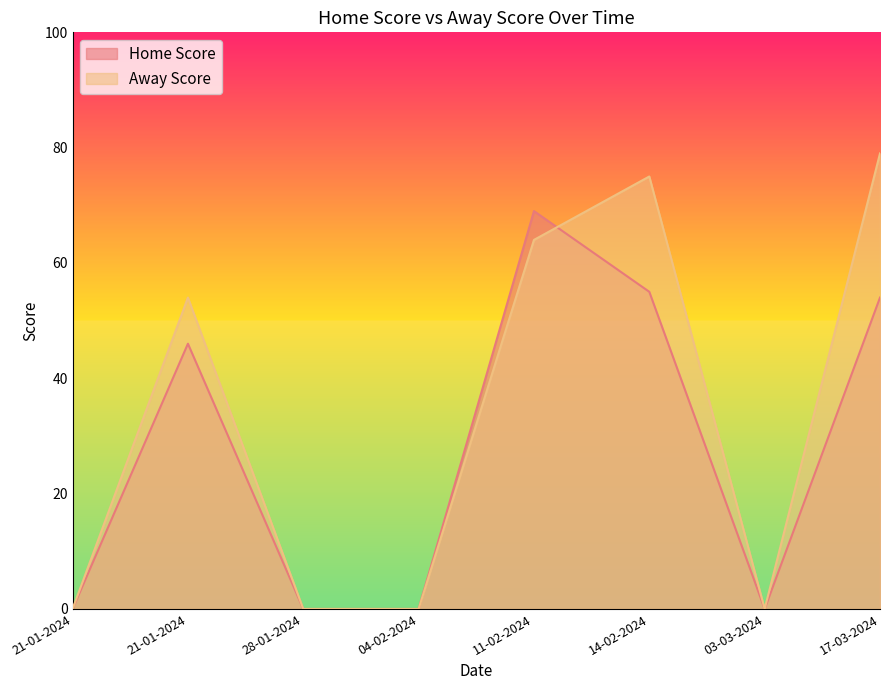

Read the Away Score value at 17-03-2024, to the nearest 10.

80